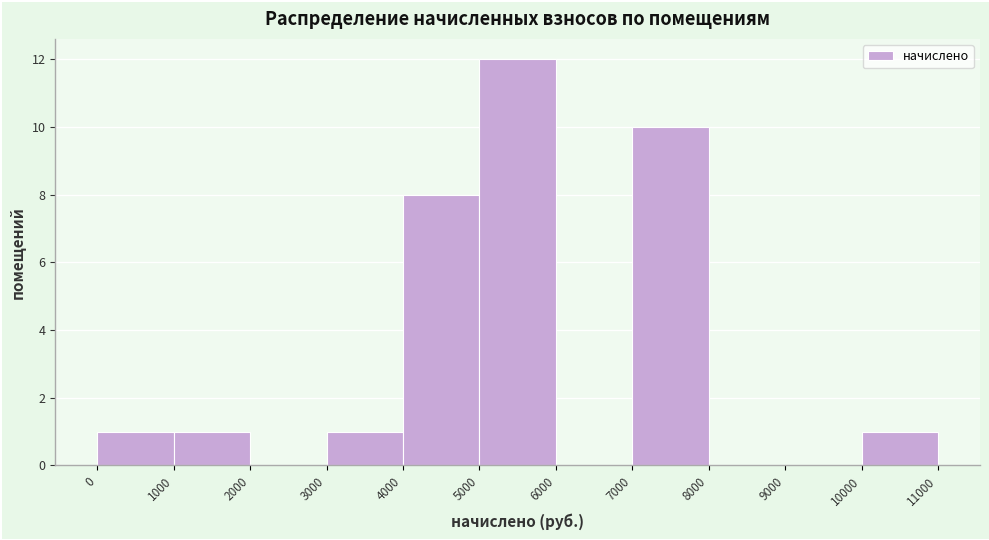

Reading left to right, transcribe this chart: for each bar, give the range it covers on the x-axis and its height. The values are not printed on the chart, so give them approximately, as read against the axis.

0 to 1000: 1
1000 to 2000: 1
2000 to 3000: 0
3000 to 4000: 1
4000 to 5000: 8
5000 to 6000: 12
6000 to 7000: 0
7000 to 8000: 10
8000 to 9000: 0
9000 to 10000: 0
10000 to 11000: 1